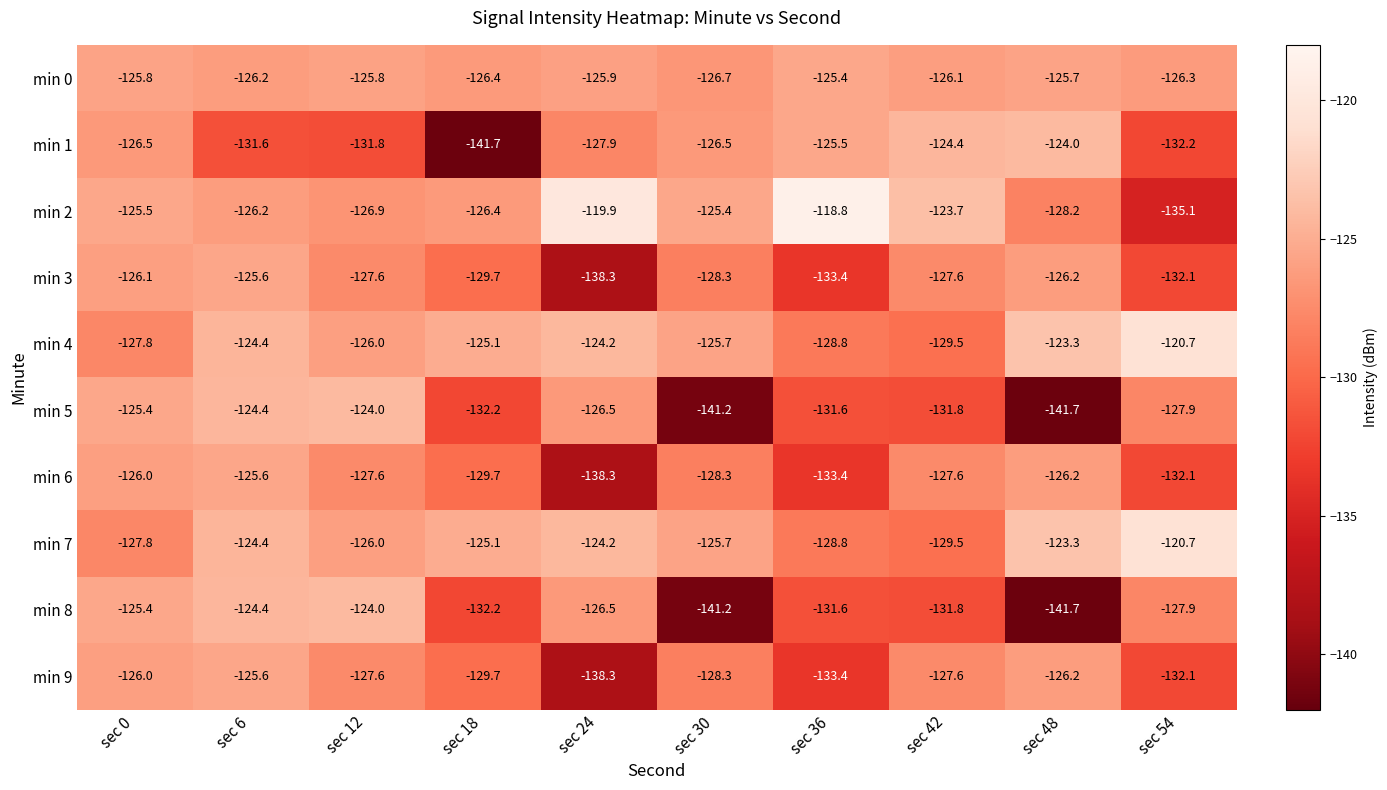

How many series are shown in this chart?

10